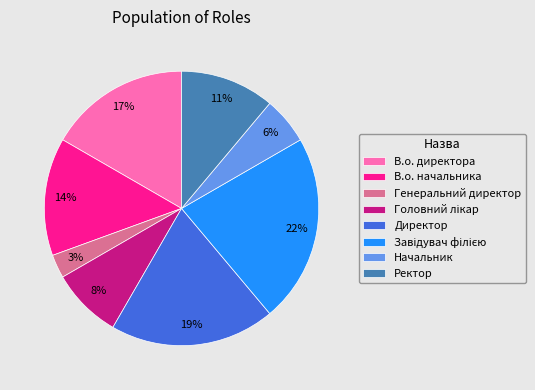

True or false: Ректор accounts for 3% of the total.

False